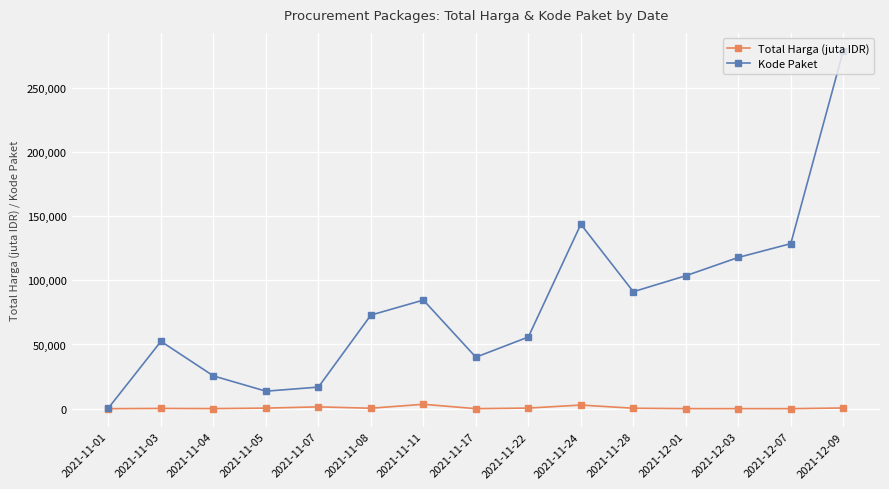

What is the sum of all Total Harga (juta IDR) values?

10459.5